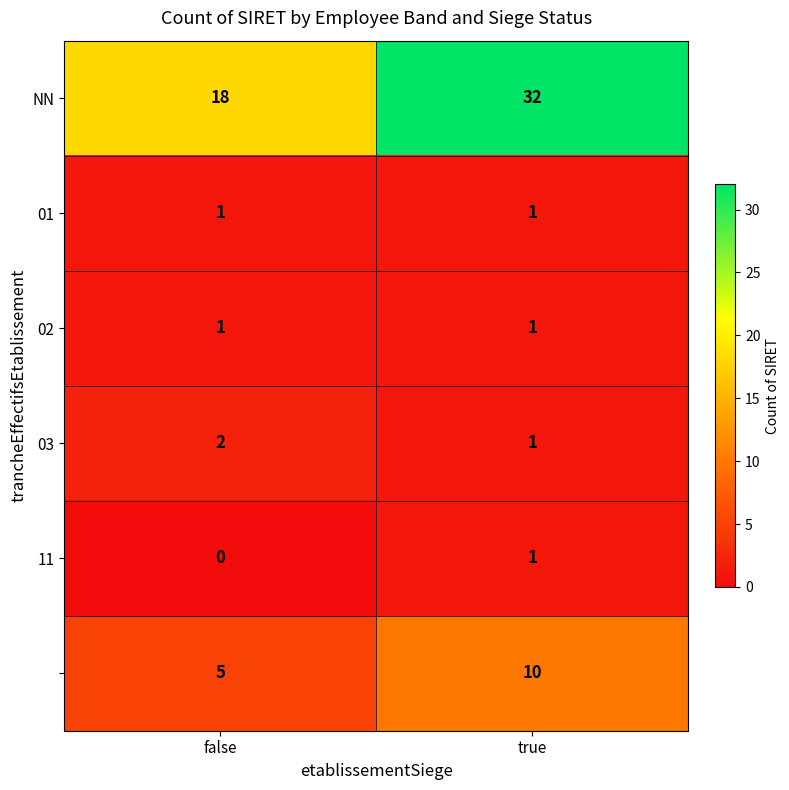

At which category is the sum across all series the highest?

true